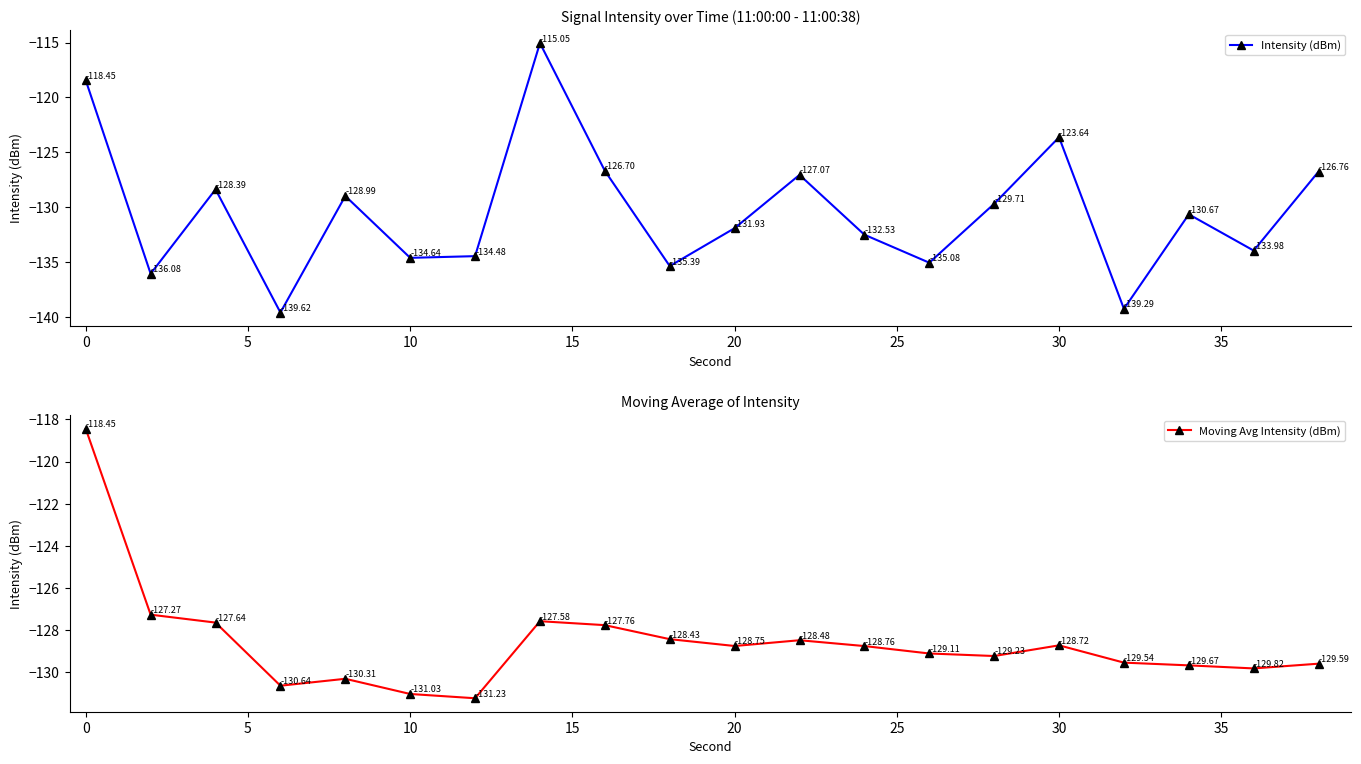

How many data points in Moving Avg Intensity (dBm) are less than -128?

15